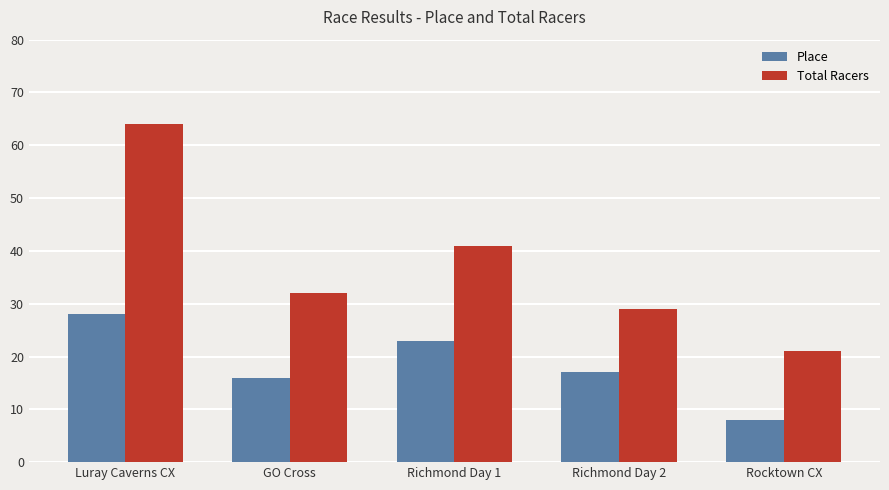

Reading right to left, transcribe all the data shown in this chart.

Place: 8	17	23	16	28
Total Racers: 21	29	41	32	64